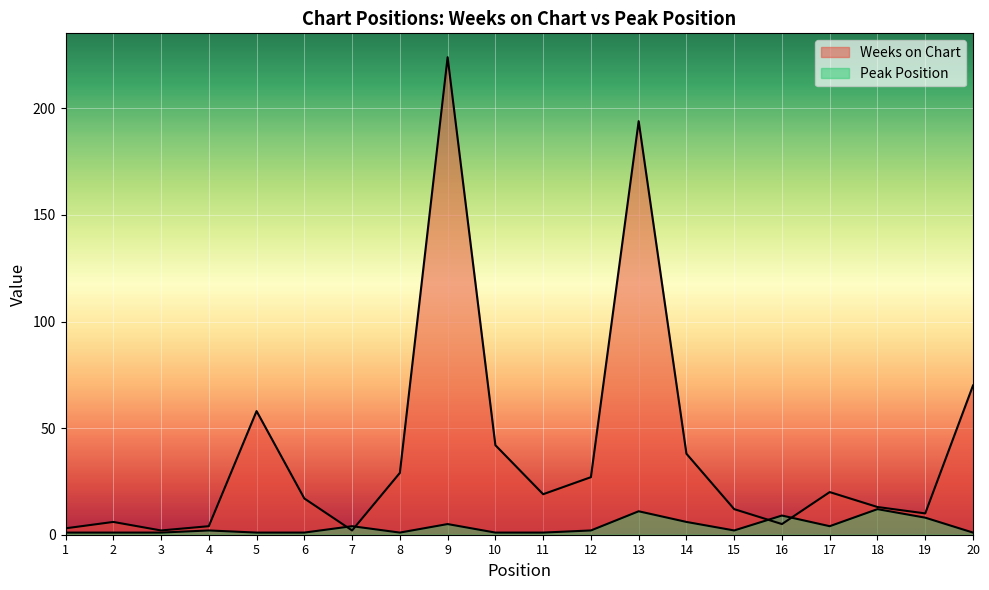

At which label does Weeks on Chart first exceed 19?

5